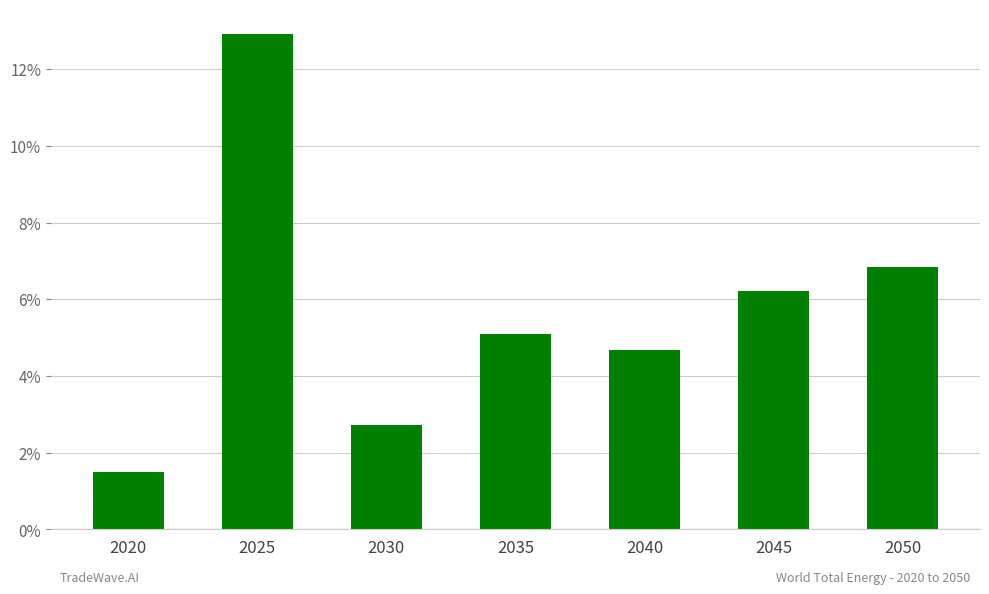

What is the difference between the maximum and minimum values?

11.4